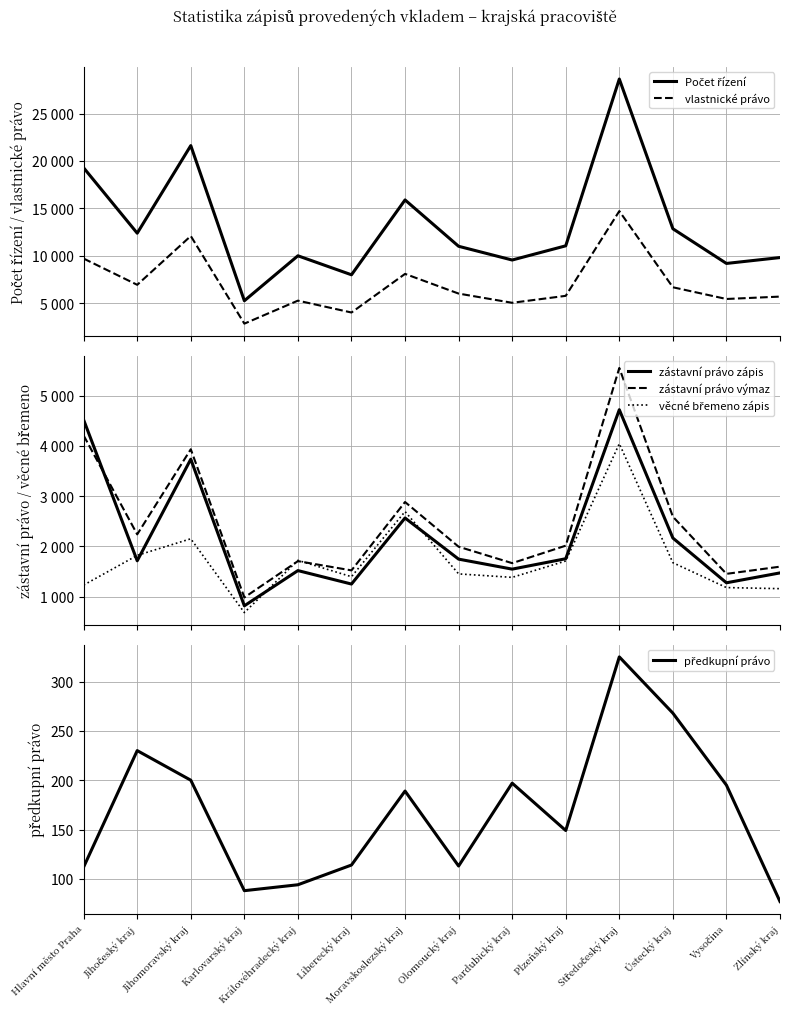

At which label does věcné břemeno zápis reach its minimum?

Karlovarský kraj